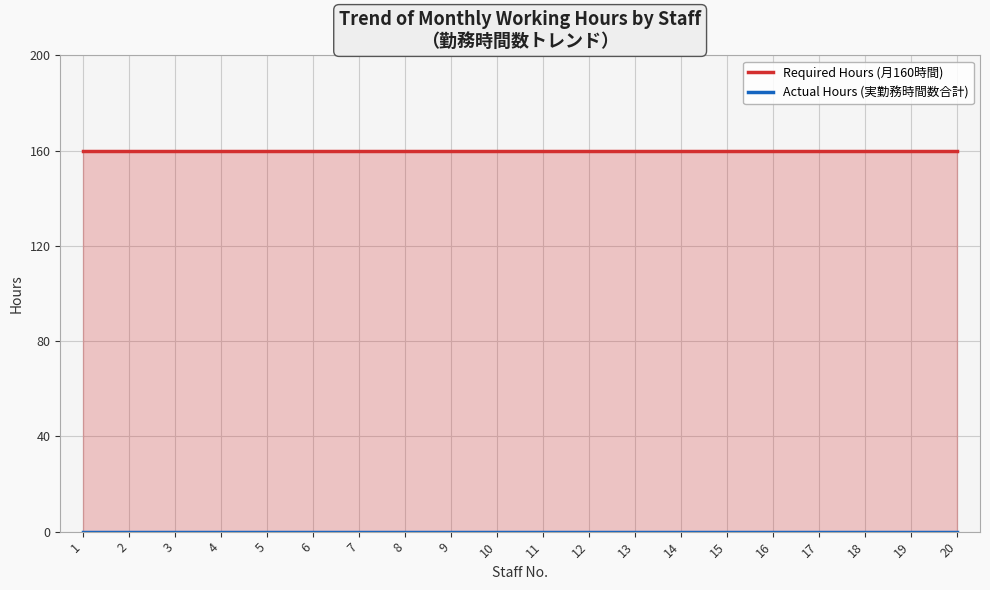

The value of Required Hours (月160時間) at 18 is 160. True or false?

True